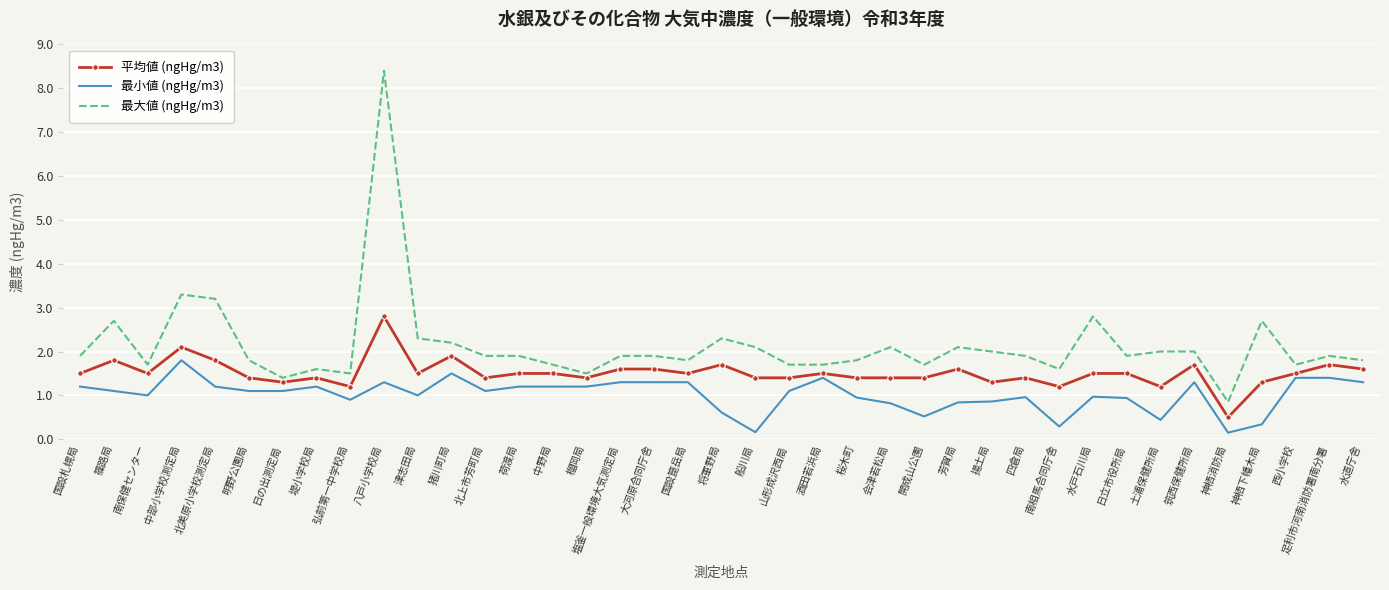

What is the sum of the 平均値 (ngHg/m3) values at 猪川町局 and 山形成沢西局?

3.3